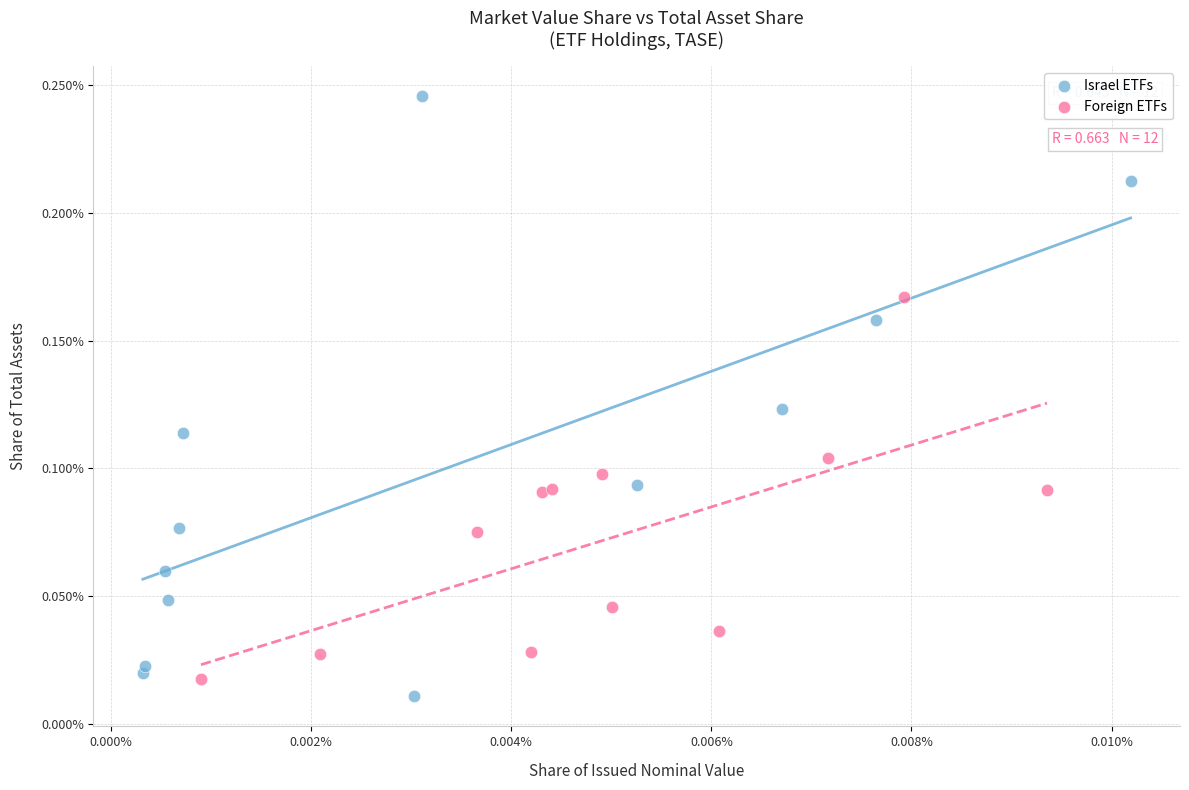

What are all the series names shown in the legend?

Israel ETFs, Foreign ETFs